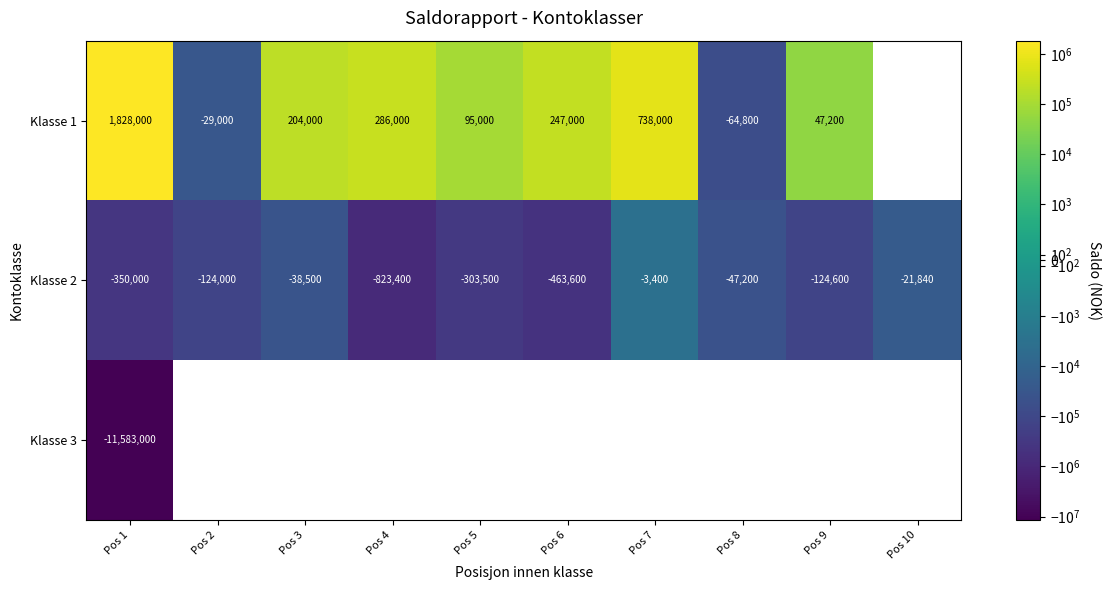

At Pos 1, list the series in order from smallest to largest.

Klasse 3, Klasse 2, Klasse 1